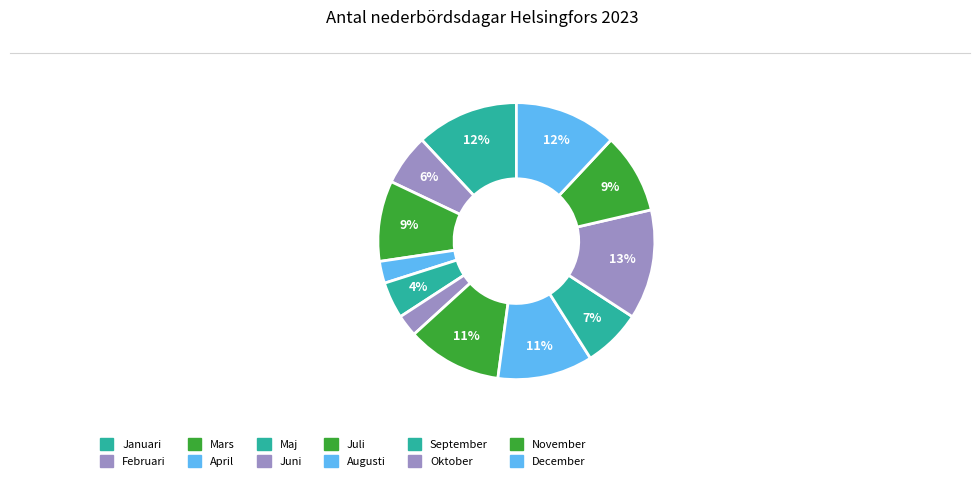

Rank the categories by value from lowest to highest.

April, Juni, Maj, Februari, September, Mars, November, Juli, Augusti, Januari, December, Oktober